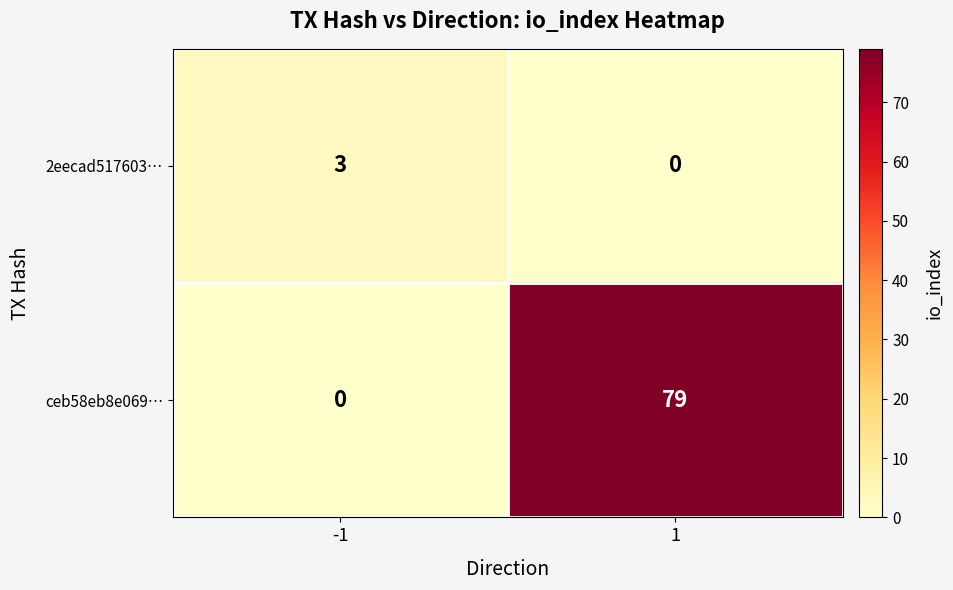

What is the average value of the ceb58eb8e069… series?

40